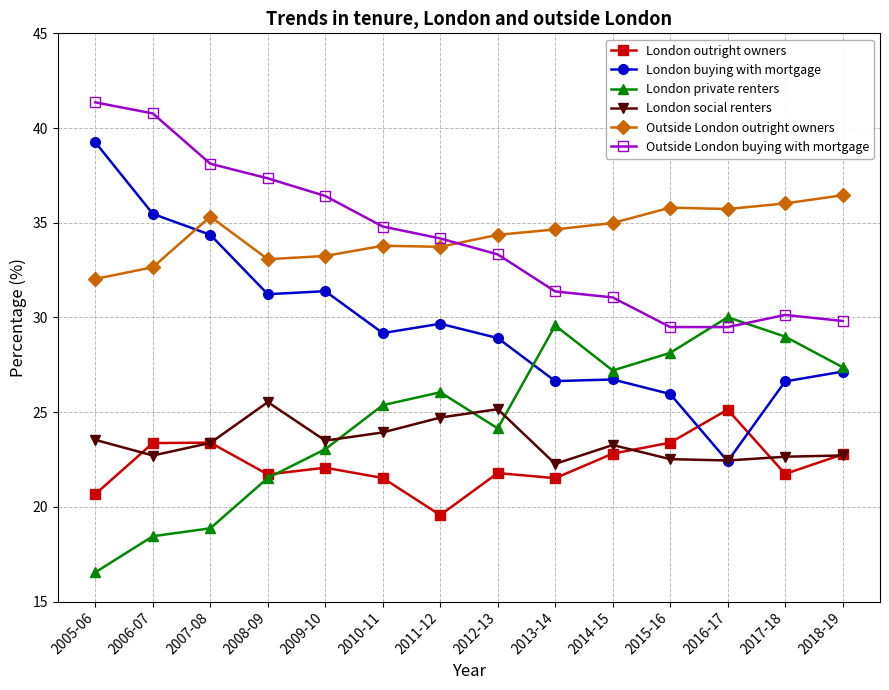

Rank the series at 2005-06 from lowest to highest value.

London private renters, London outright owners, London social renters, Outside London outright owners, London buying with mortgage, Outside London buying with mortgage